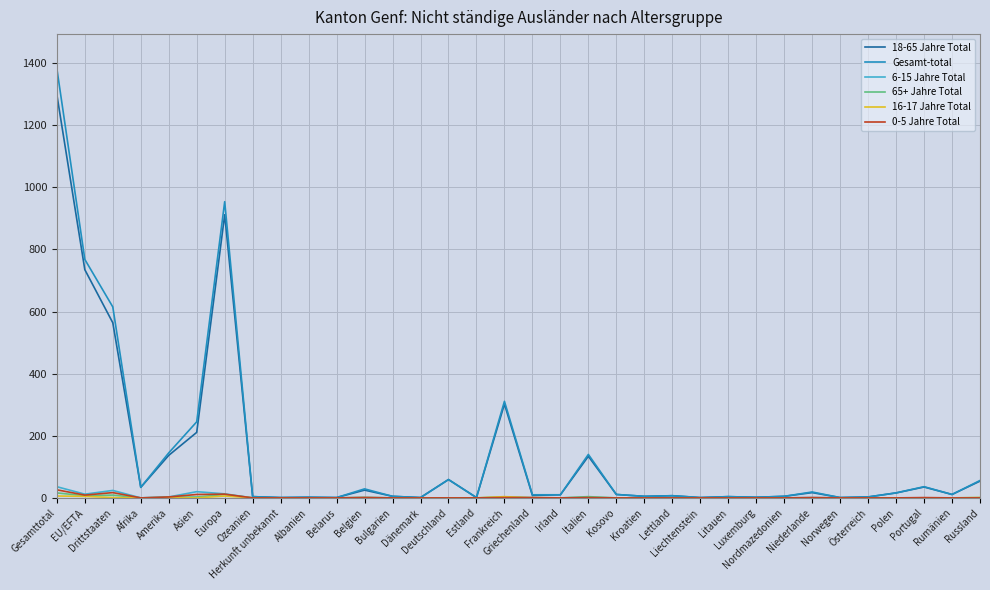

Between Kosovo and Portugal, which series saw the biggest shift?

Gesamt-total